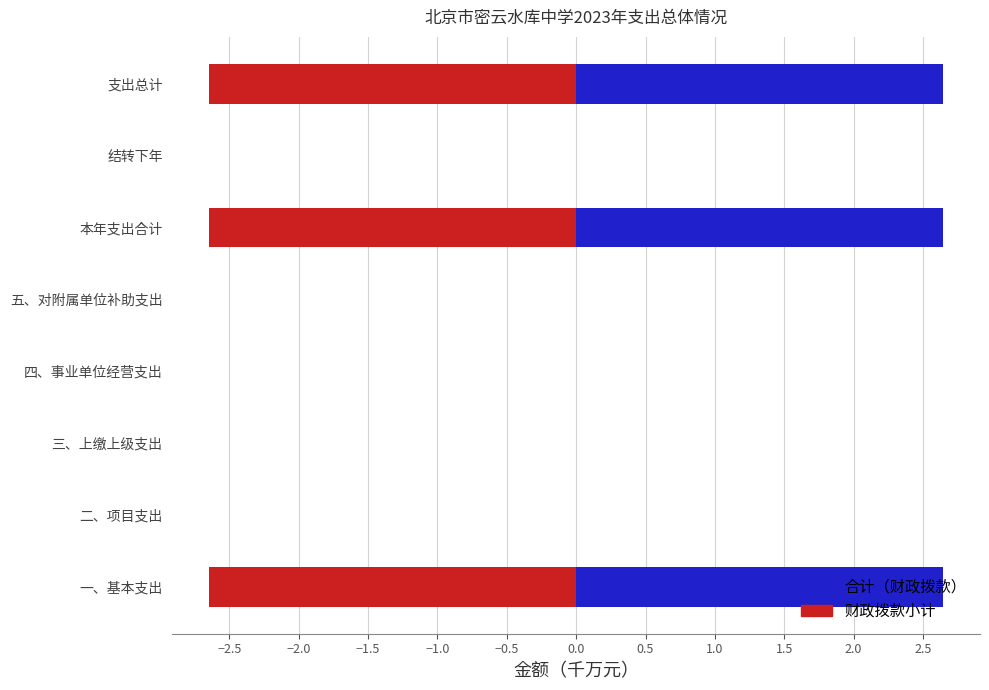

Which series has the largest range (max minus min)?

合计（财政拨款）